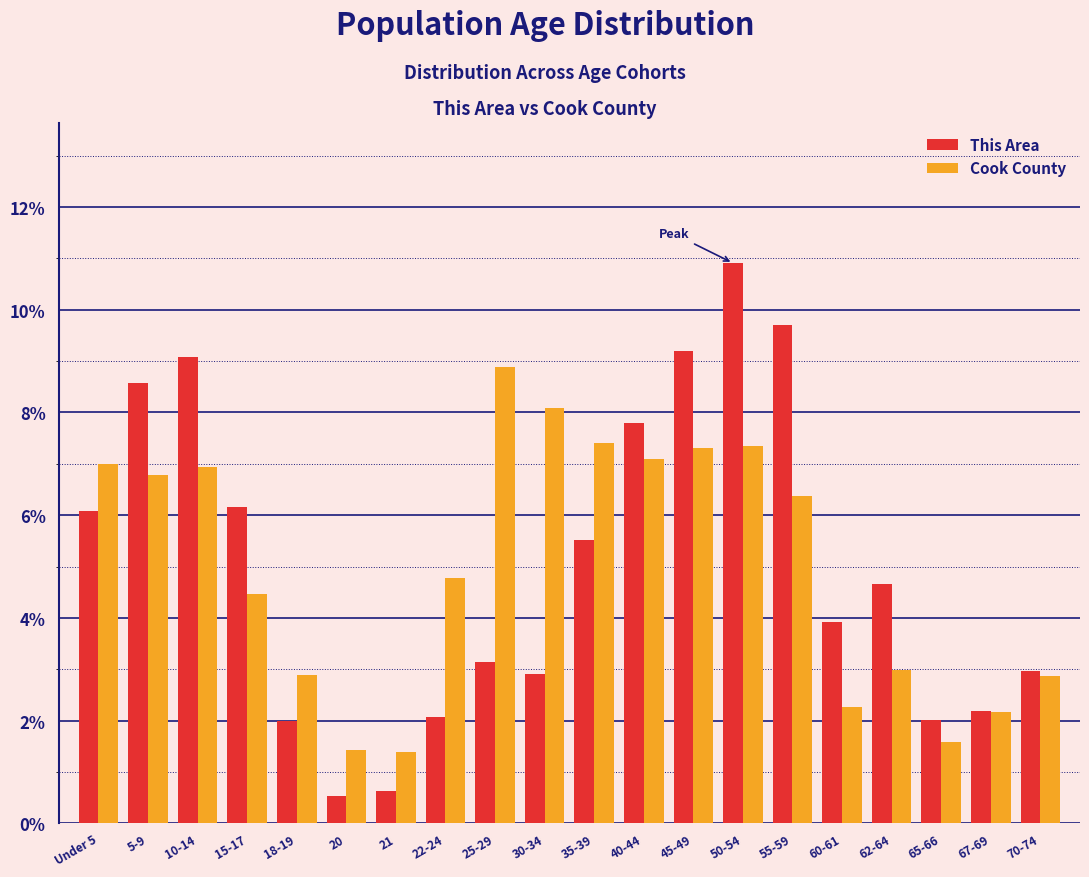

Where is Cook County nearest to the value 5?

22-24